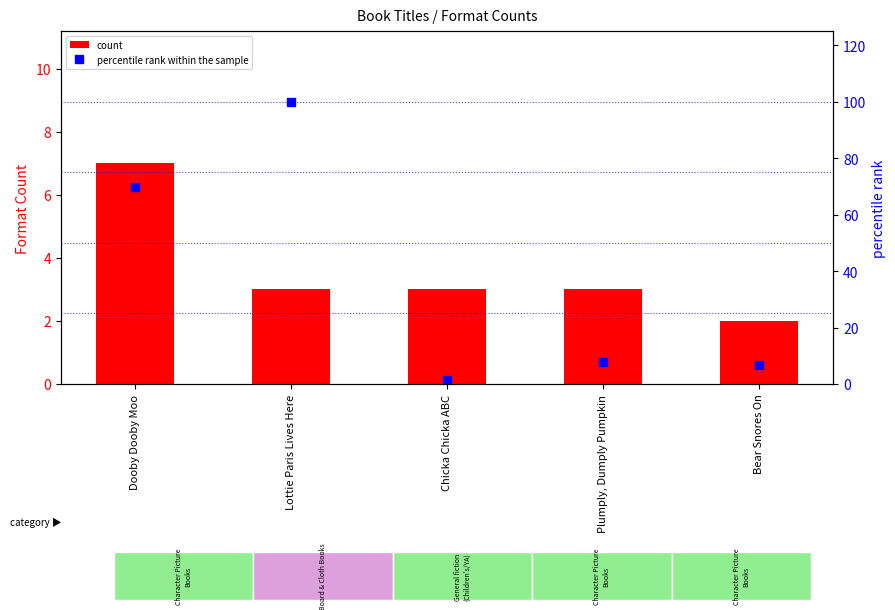

What is the minimum value shown in the chart?

1.4